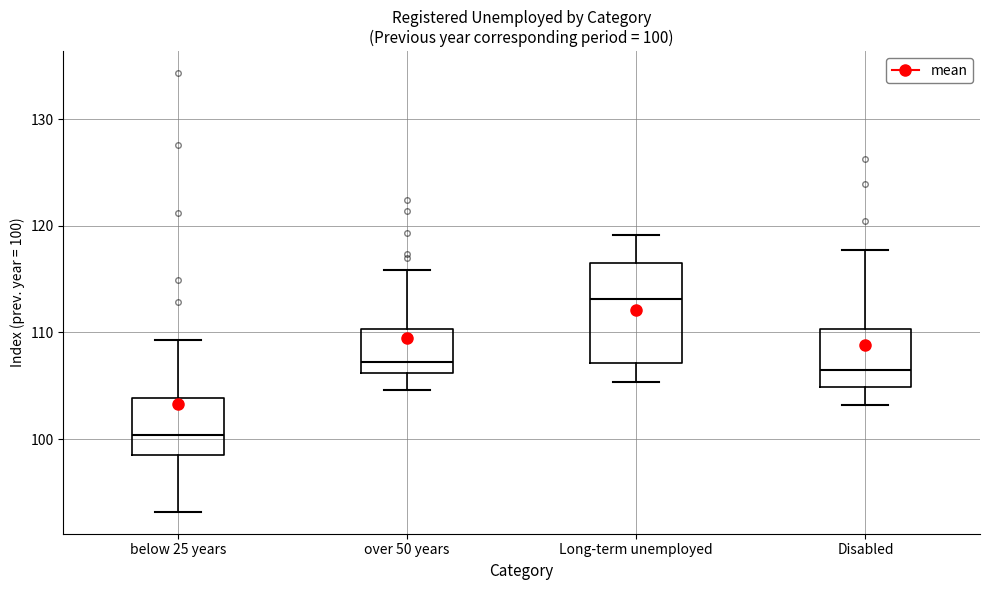

Comparing the boxes themselves (not the whiskers), which one is the tallest?

Long-term unemployed